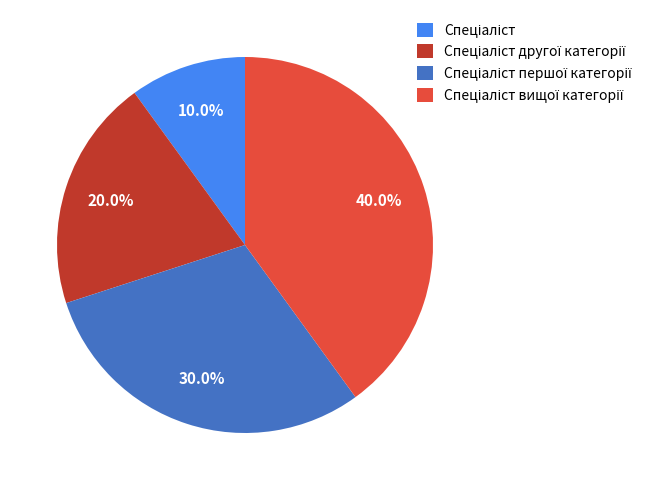

How many slices are in this pie chart?

4